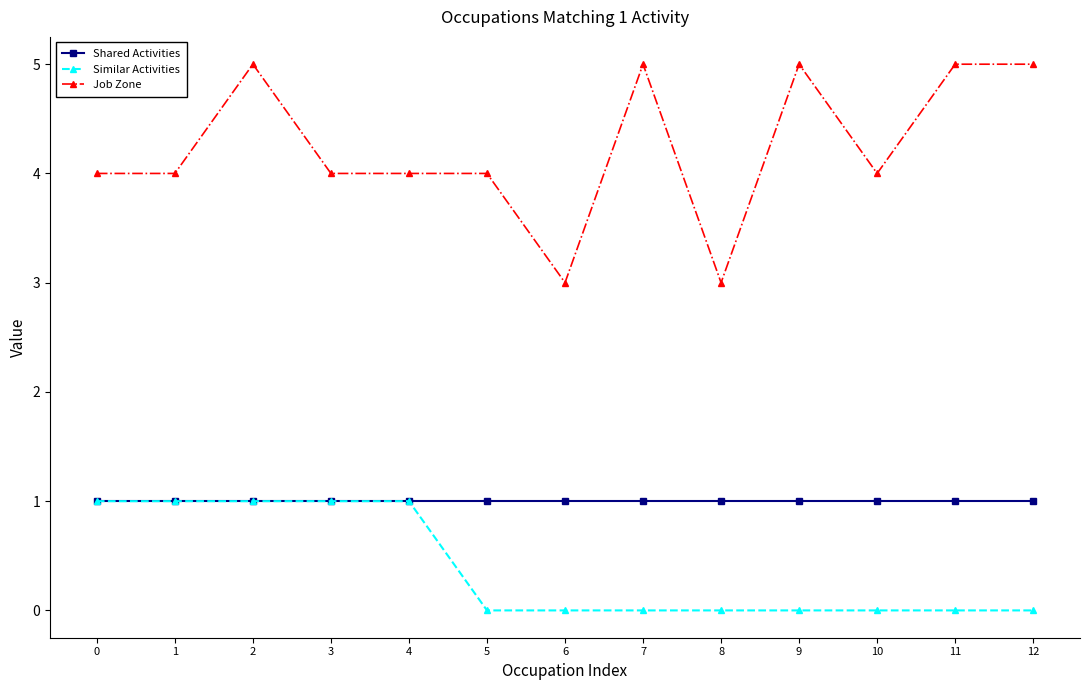

List the series in order of their overall mean, highest first.

Job Zone, Shared Activities, Similar Activities